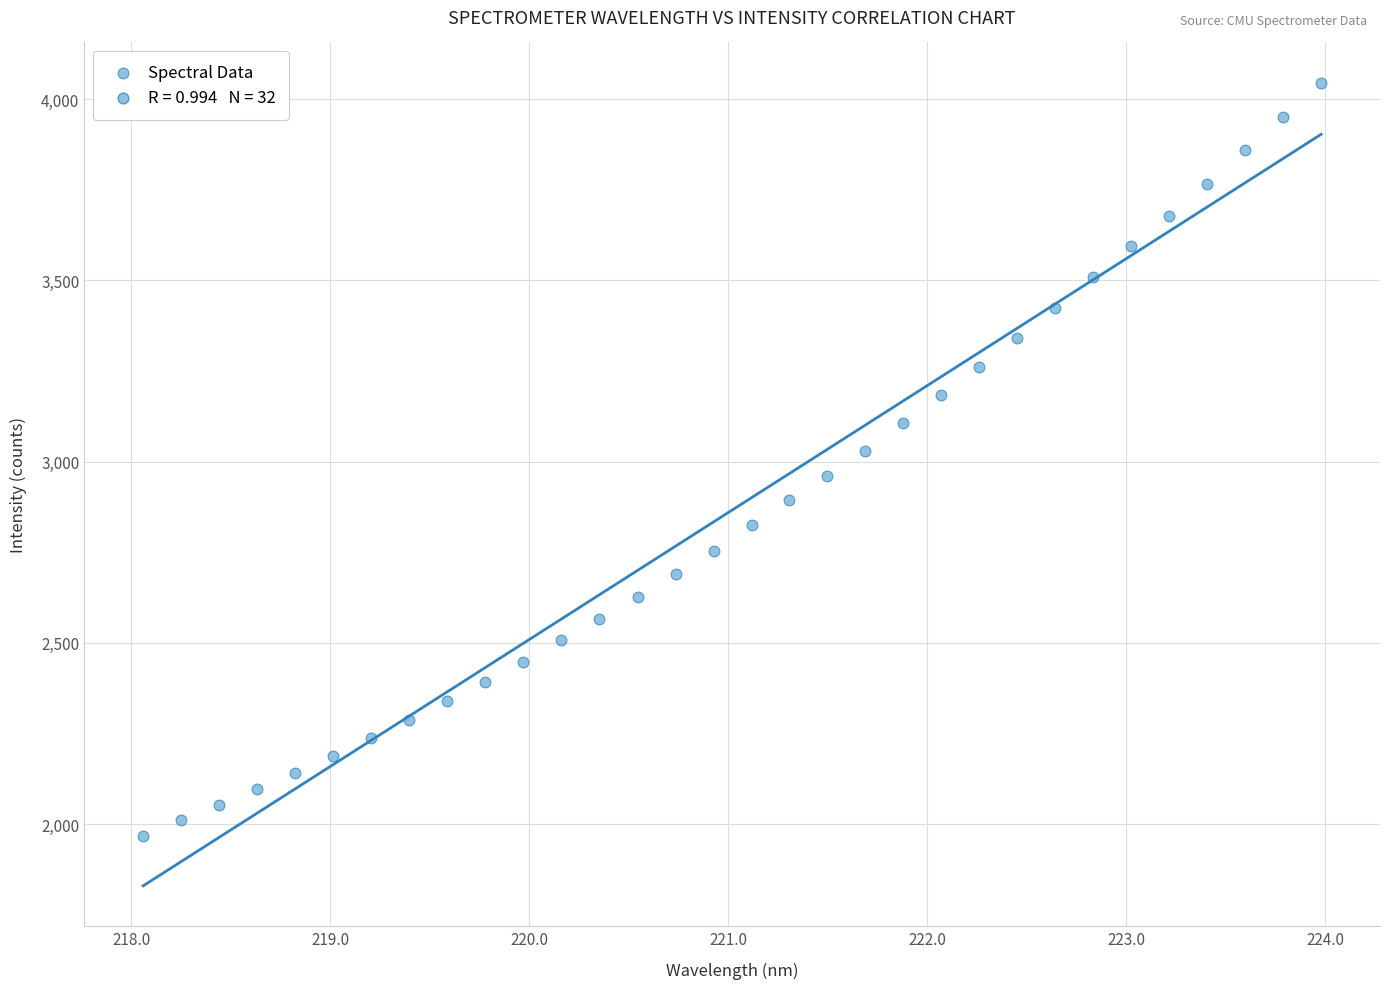

What is the range of X values (max minus min)?

5.9